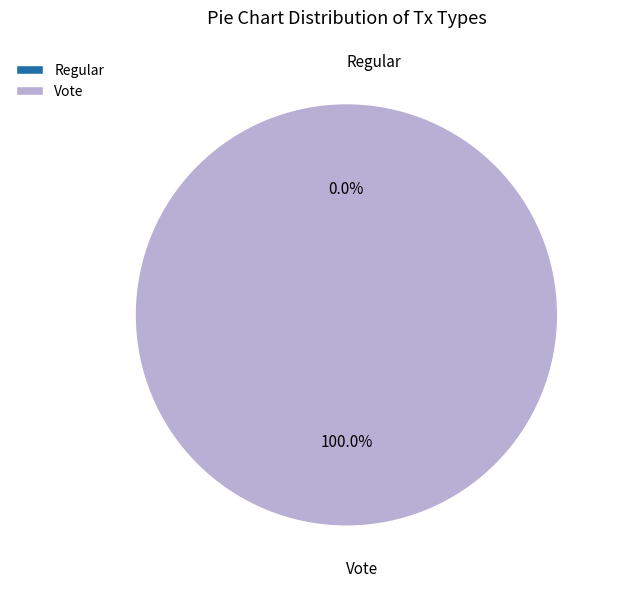

How many slices are in this pie chart?

2